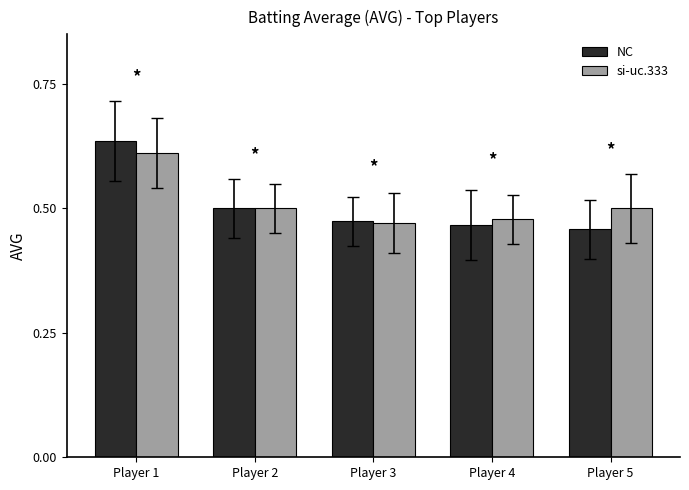

The value of si-uc.333 at Player 3 is 0.1. True or false?

False